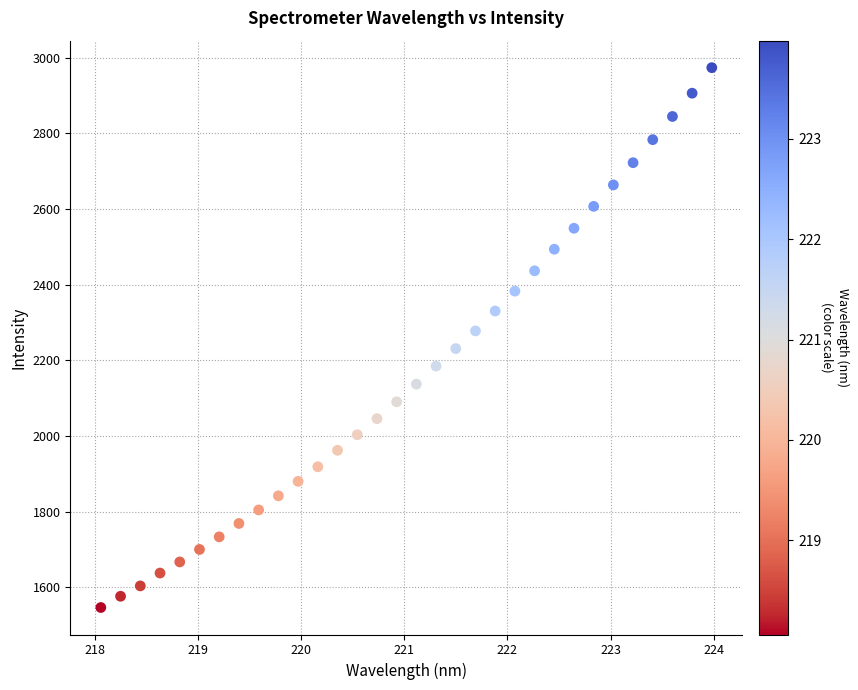

What is the range of X values (max minus min)?

5.9